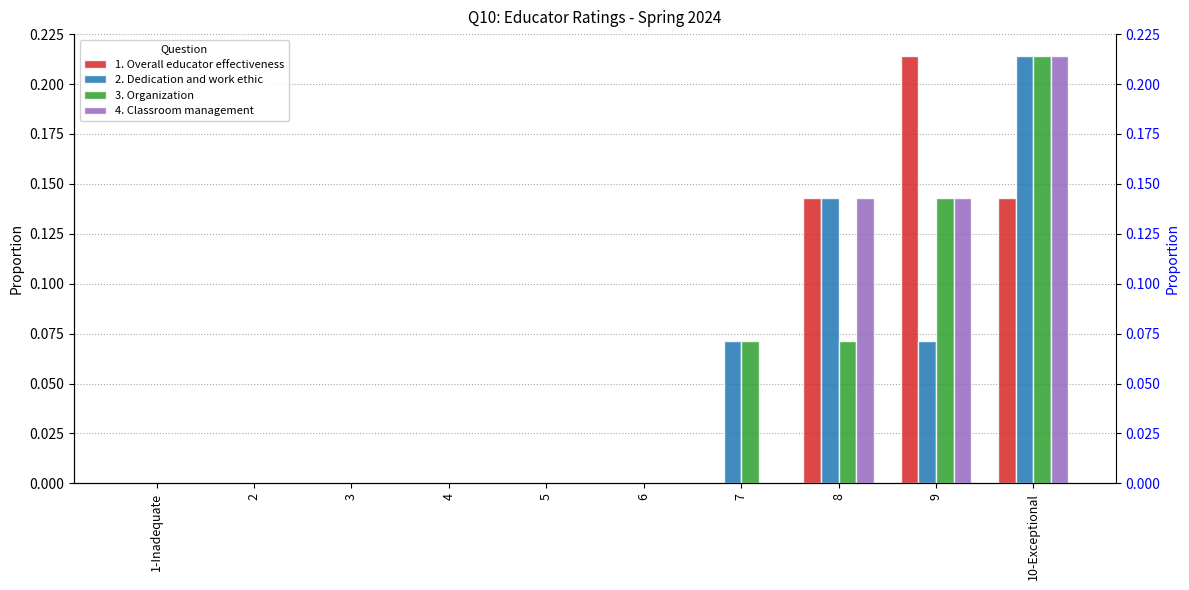

True or false: 4. Classroom management has a value of 0.2 at 10-Exceptional.

True